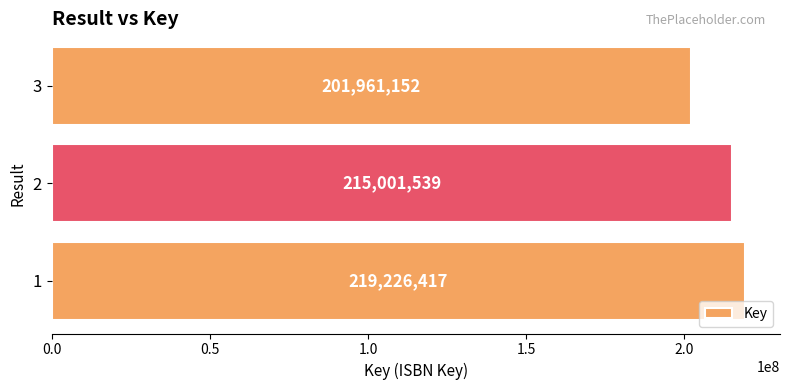

True or false: the data shows 352057002 at 3.

False